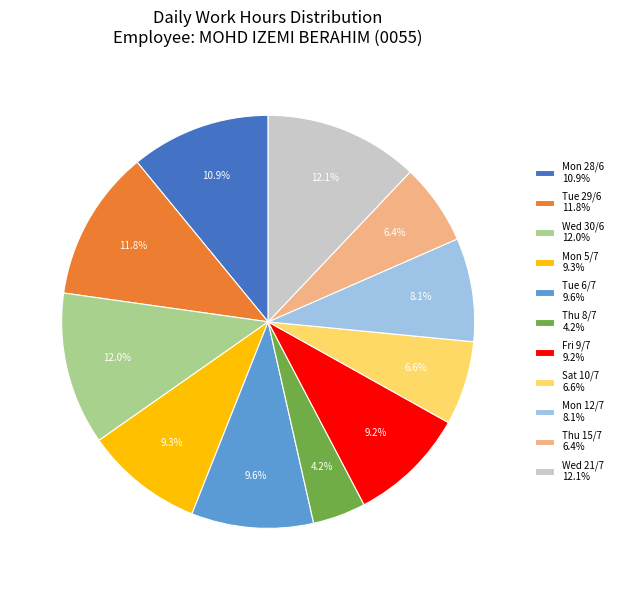

Does any single category account for the majority?

No